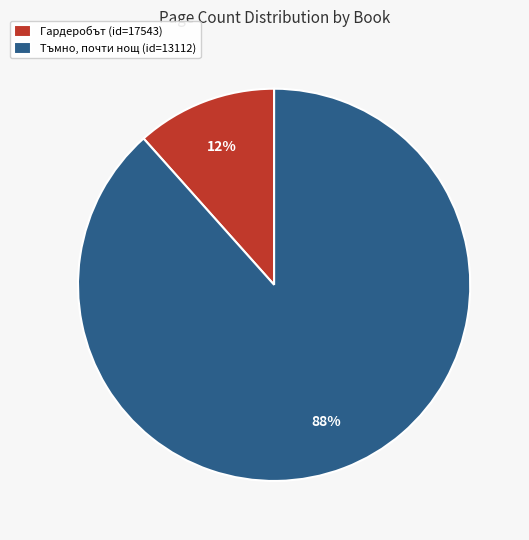

Which slice is the largest?

Тъмно, почти нощ (id=13112)